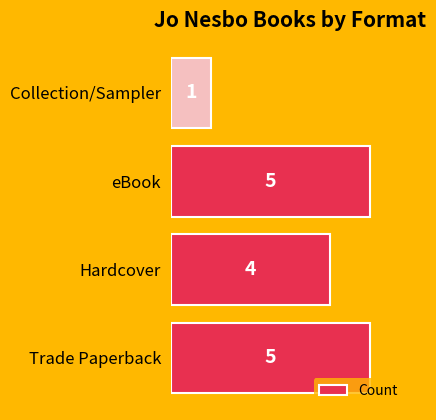

At which label is the value closest to 3?

Hardcover